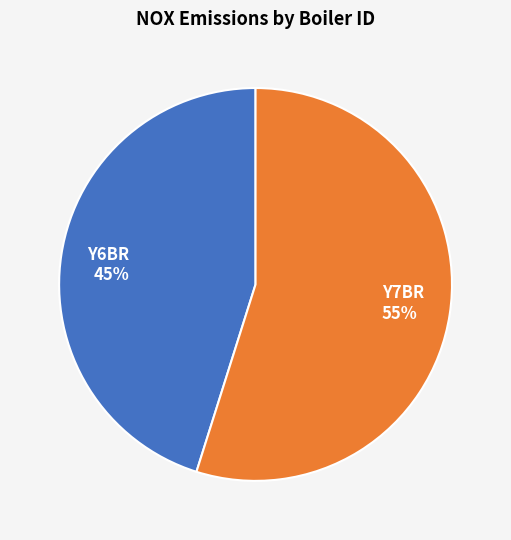

How many segments does this pie chart have?

2